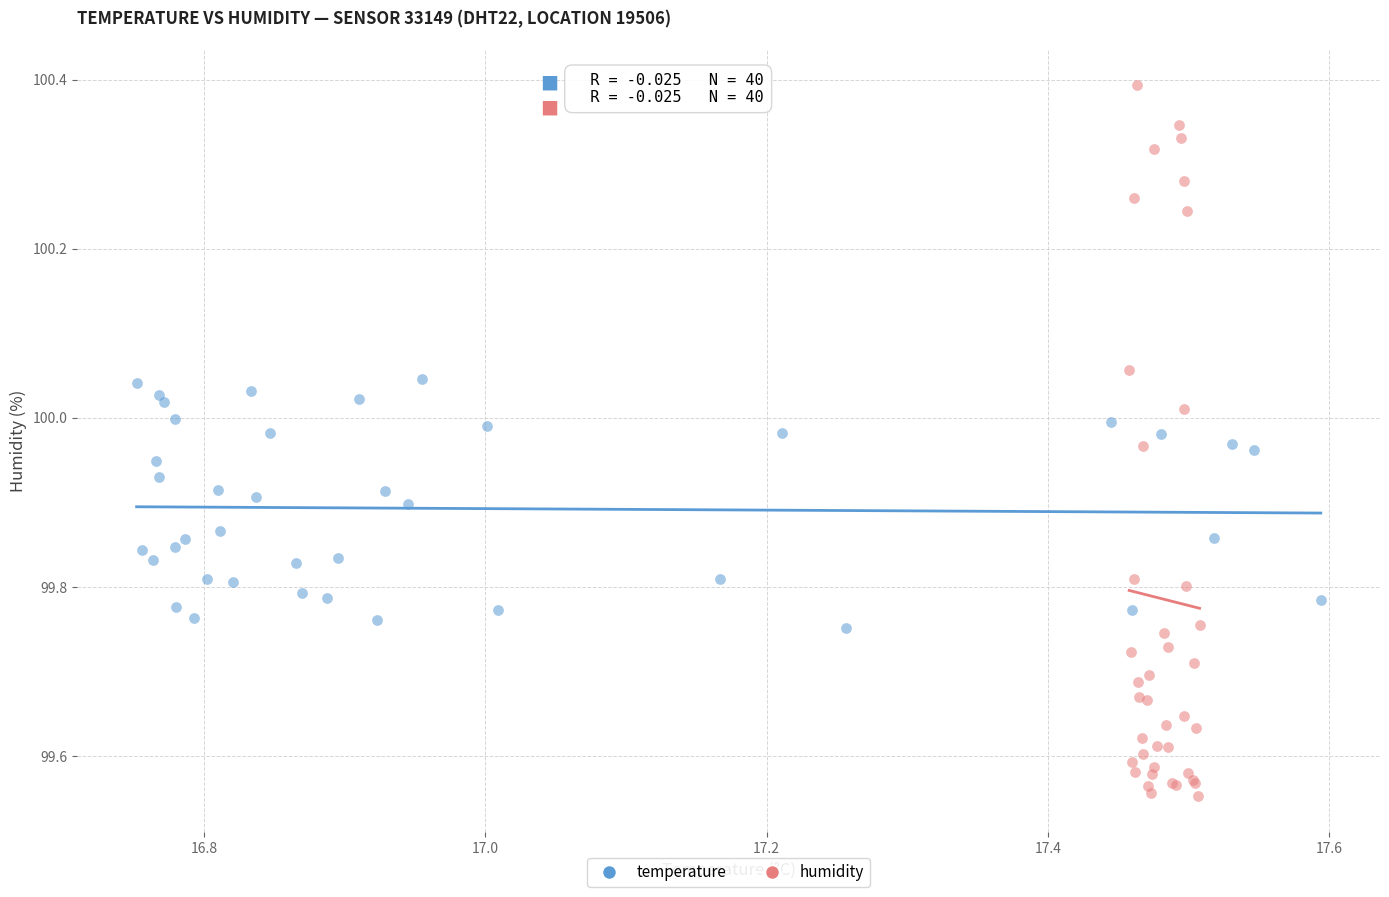

What are all the series names shown in the legend?

temperature, humidity